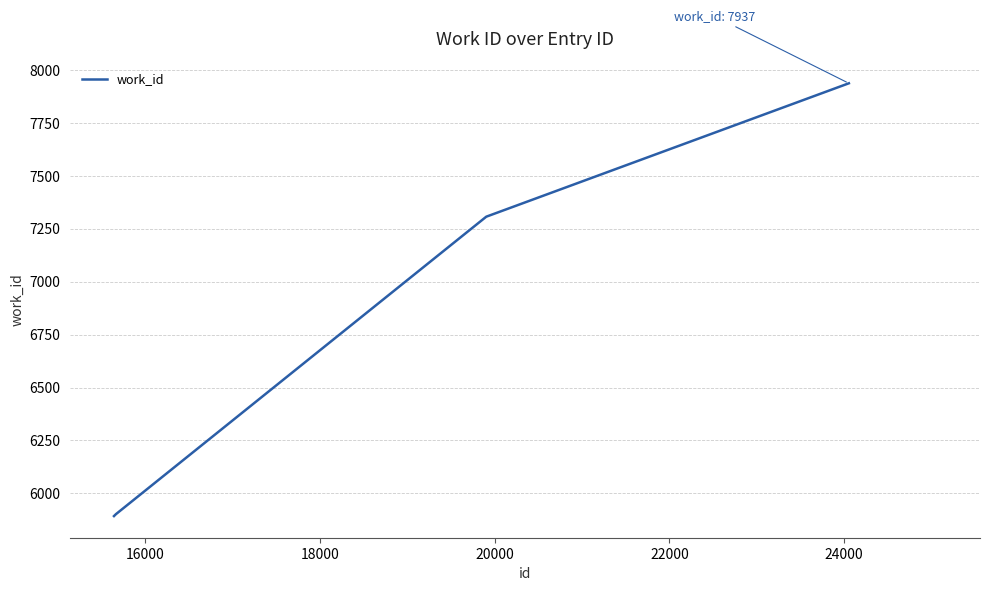

What is the sum of all values?

27039